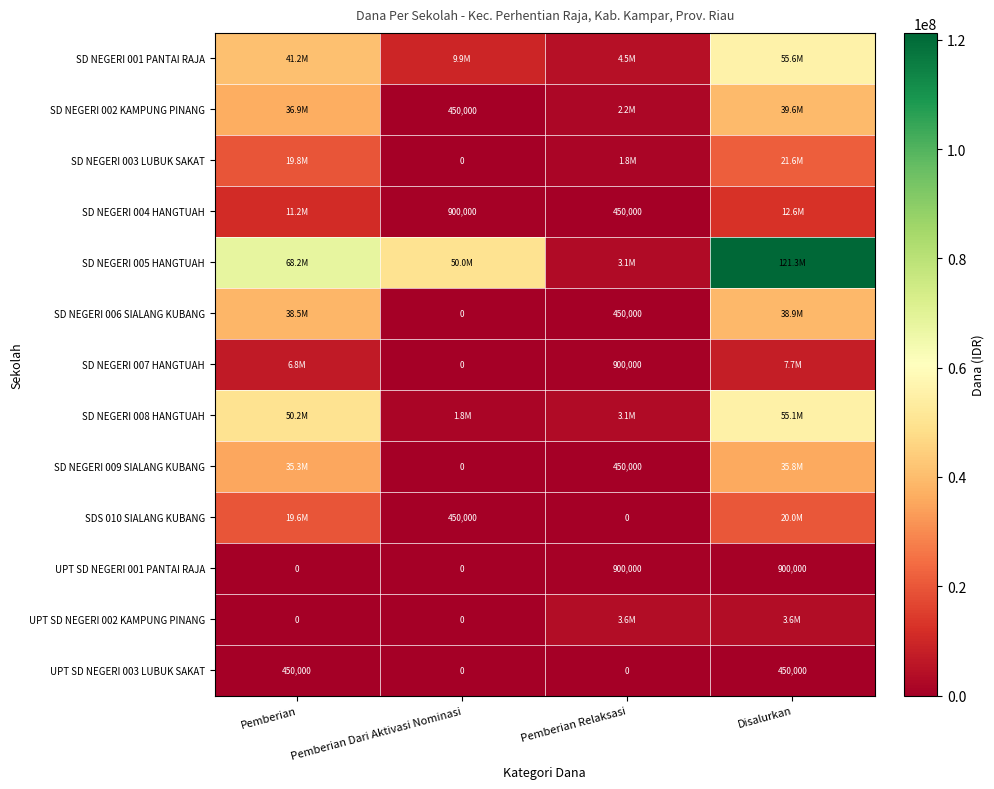

The value of UPT SD NEGERI 003 LUBUK SAKAT at Disalurkan is 450000. True or false?

True